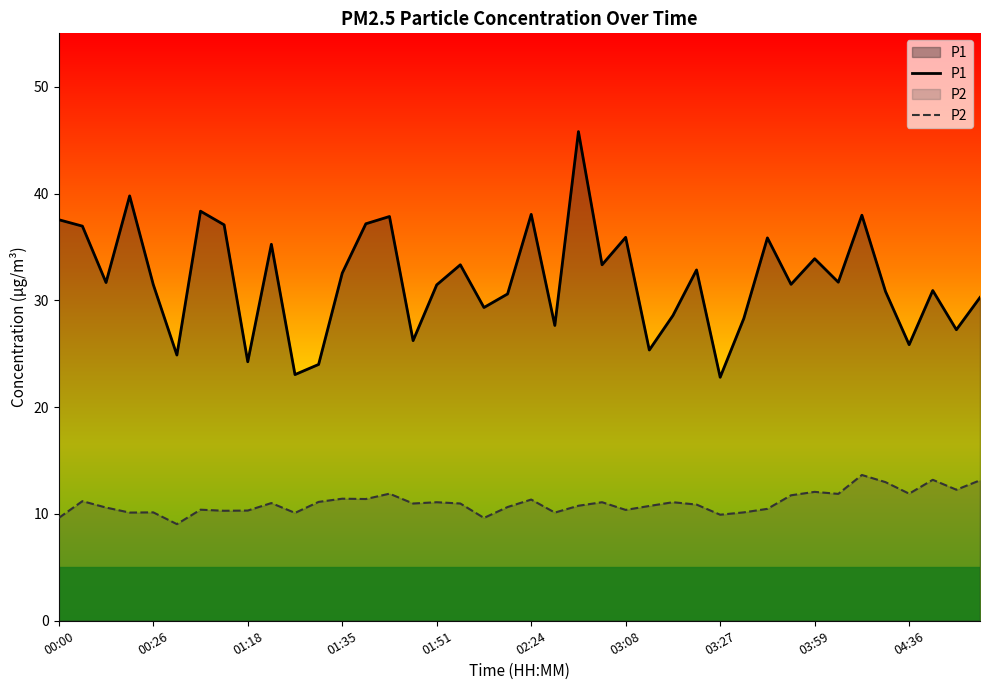

At how many categories does at least one series exceed 32?

18